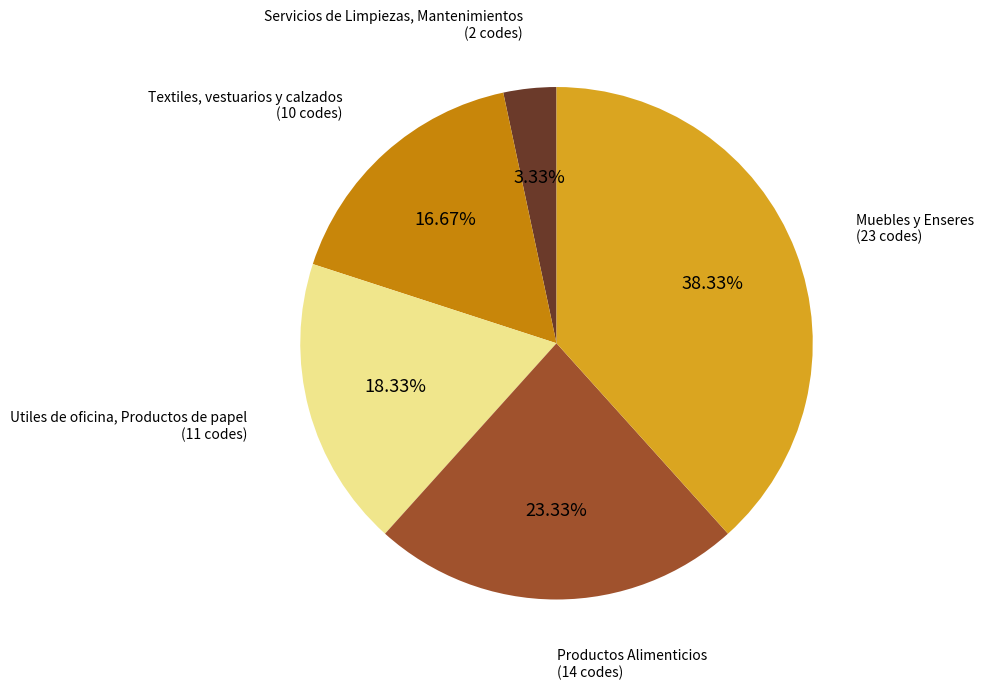

Does any single category account for the majority?

No